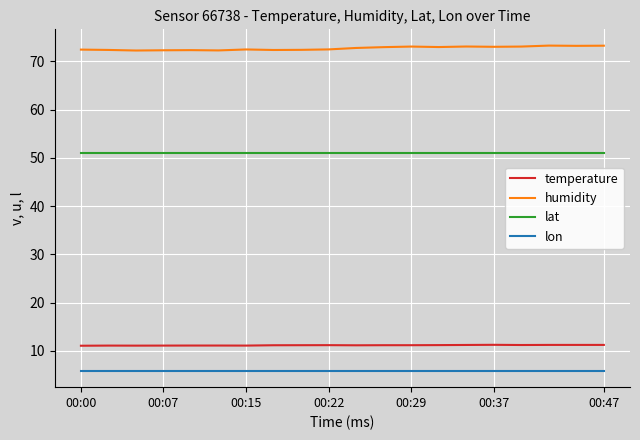

True or false: humidity and lon intersect in this chart.

False